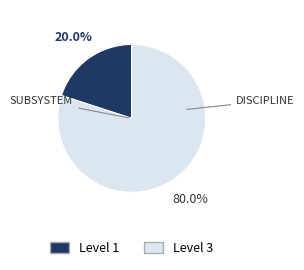

Does any single category account for the majority?

Yes